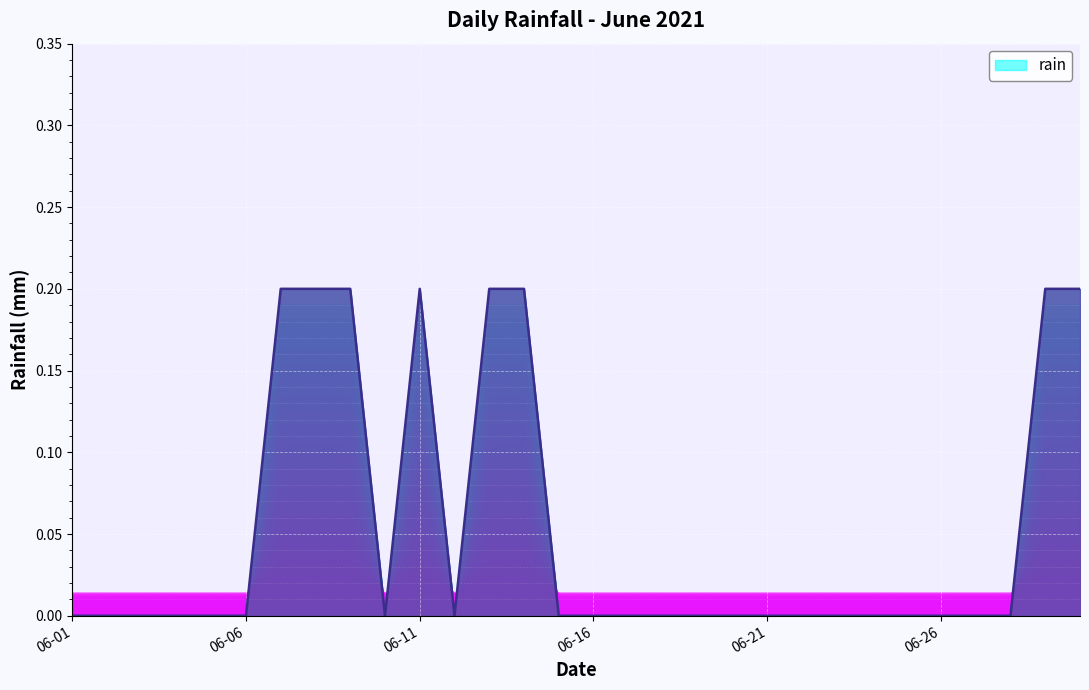

Reading left to right, transcribe all the data shown in this chart.

0.0	0.0	0.0	0.0	0.0	0.0	0.2	0.2	0.2	0.0	0.2	0.0	0.2	0.2	0.0	0.0	0.0	0.0	0.0	0.0	0.0	0.0	0.0	0.0	0.0	0.0	0.0	0.0	0.2	0.2